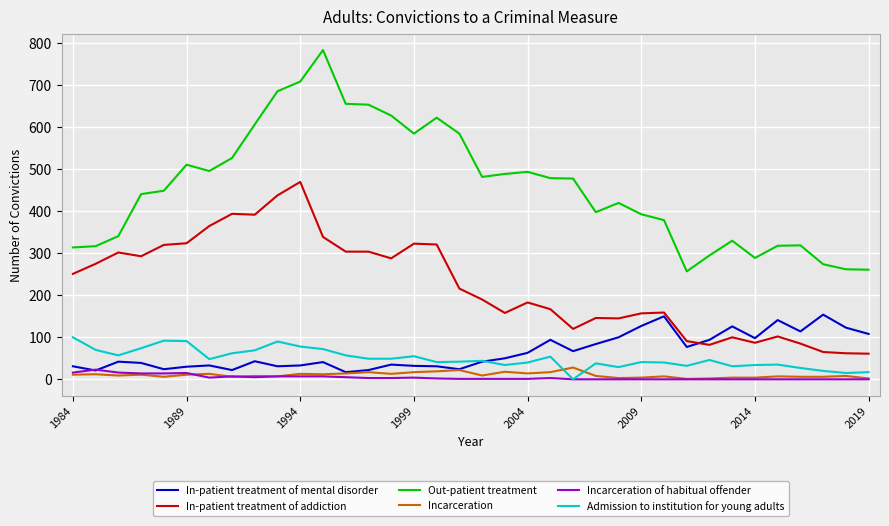

How many series are shown in this chart?

6